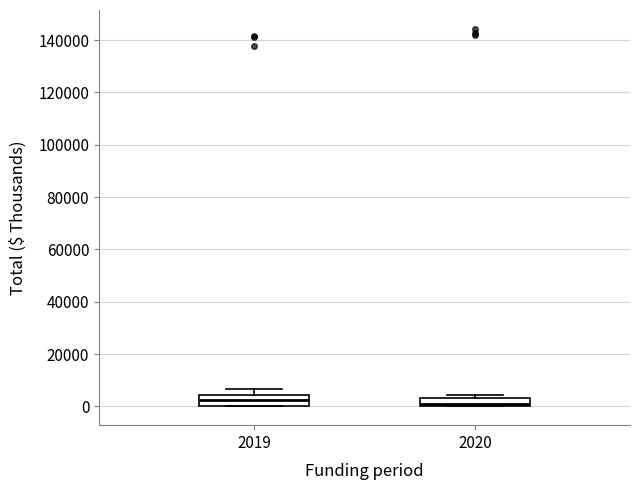

Where is the lower edge of the box at x = 2020 on the y-axis? The values are not printed on the chart, so give them approximately, as read against the axis.

0